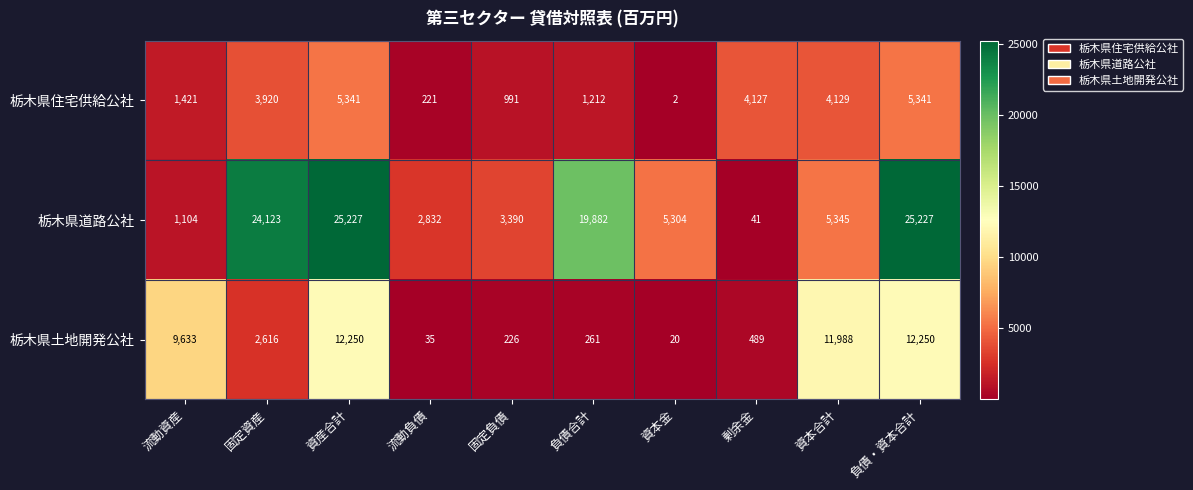

At 資本金, list the series in order from smallest to largest.

栃木県住宅供給公社, 栃木県土地開発公社, 栃木県道路公社